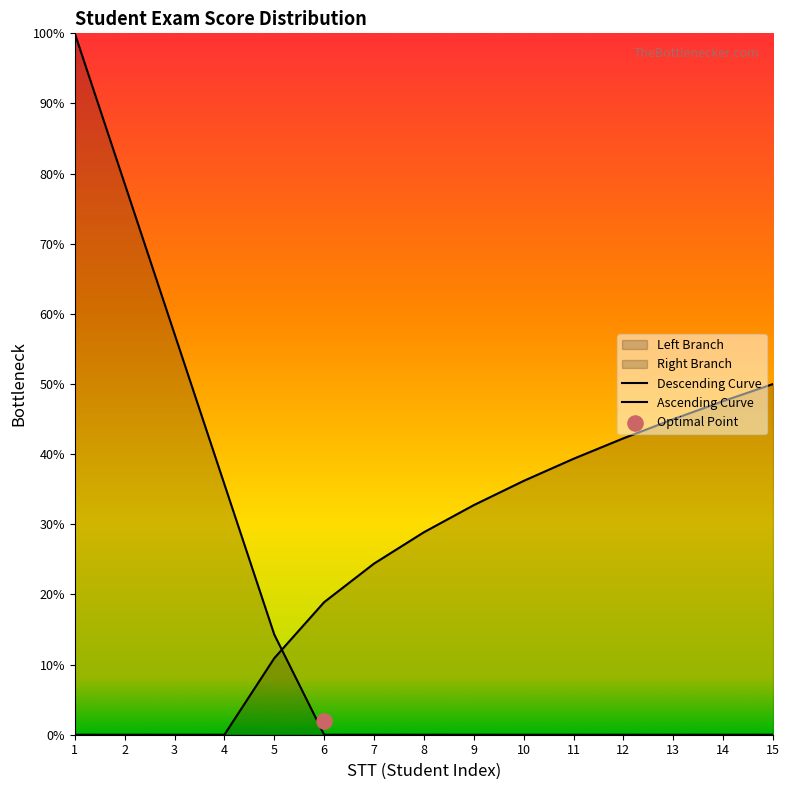

Which has a higher value, 2 or 9?

9